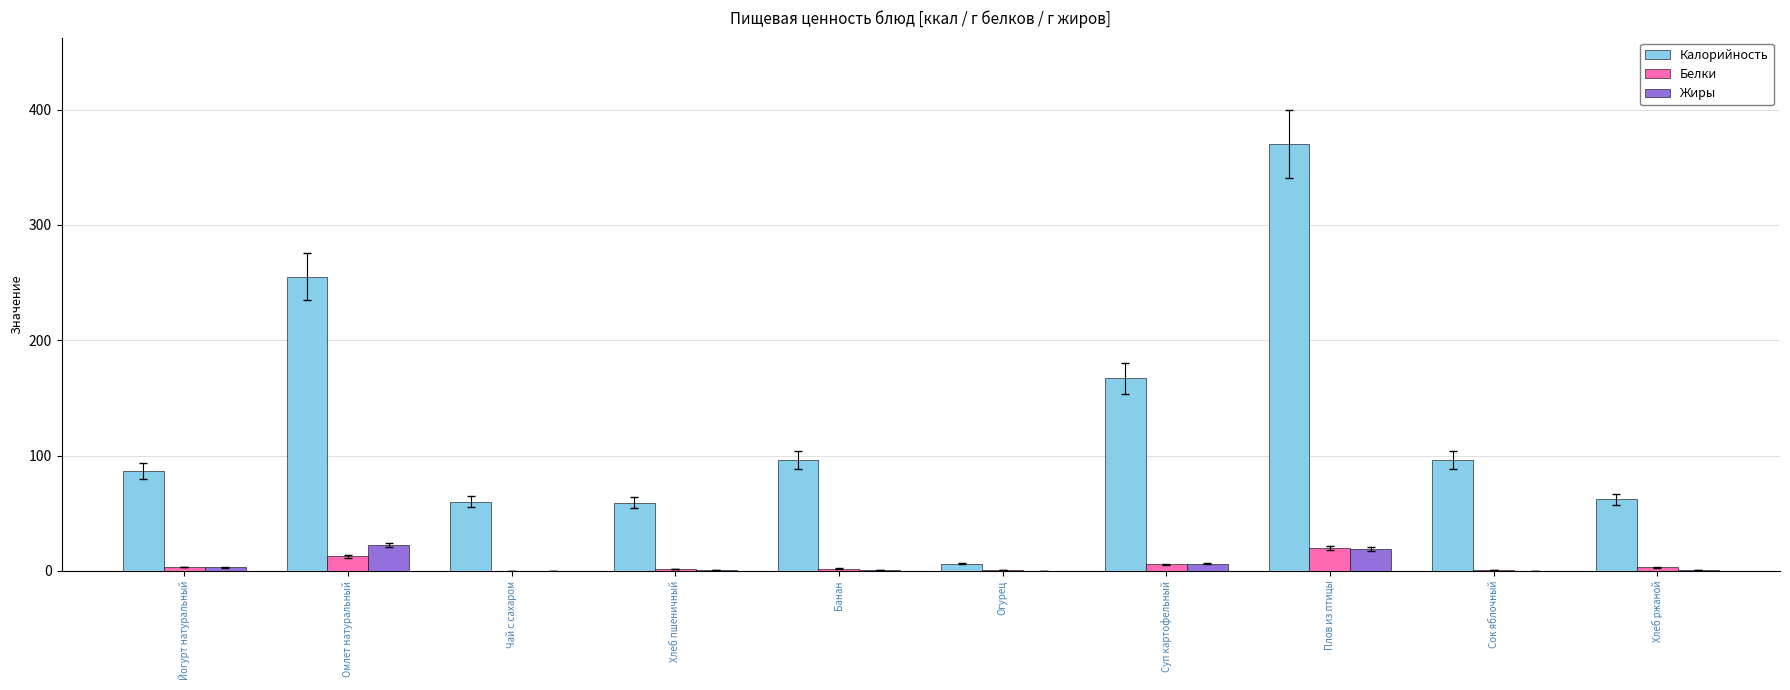

Which series has the largest total across all categories?

Калорийность